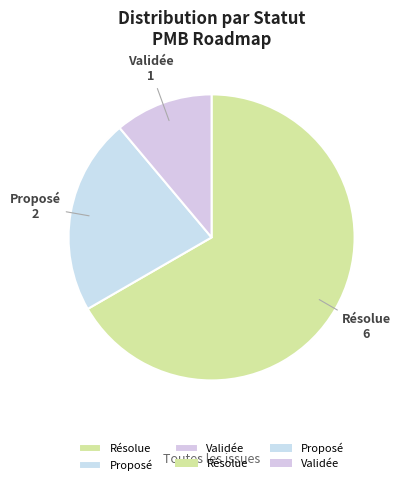

Which slice is the smallest?

Validée